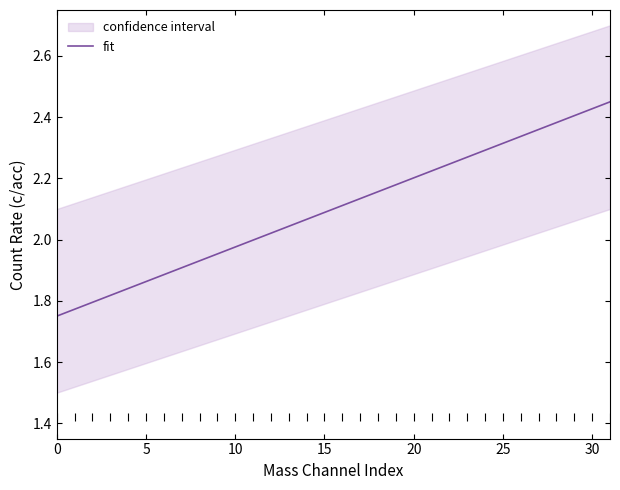

The chart shows a value of 1.1 at 23. True or false?

False